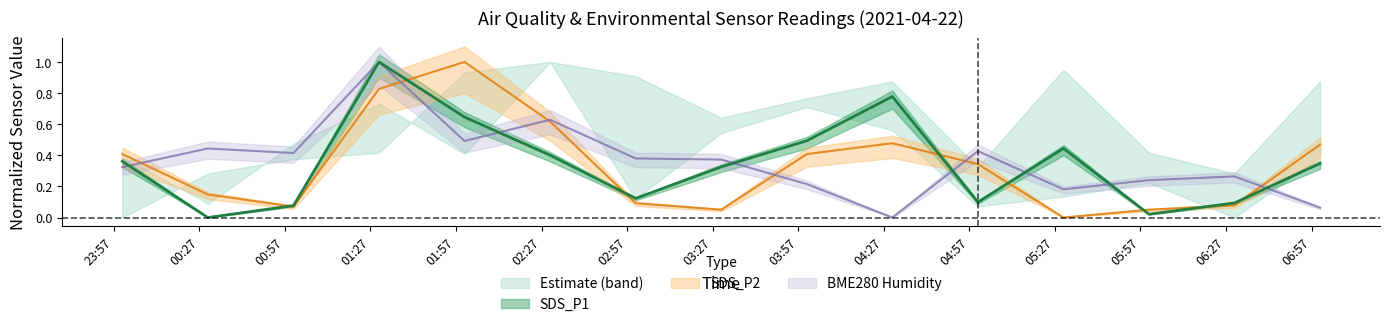

List the labels in order of BME280_humidity value, largest first.

2021/04/22 01:30, 2021/04/22 02:30, 2021/04/22 02:00, 2021/04/22 00:30, 2021/04/22 05:00, 2021/04/22 01:00, 2021/04/22 03:00, 2021/04/22 03:30, 2021/04/22 00:00, 2021/04/22 06:30, 2021/04/22 06:00, 2021/04/22 04:00, 2021/04/22 05:30, 2021/04/22 07:00, 2021/04/22 04:30